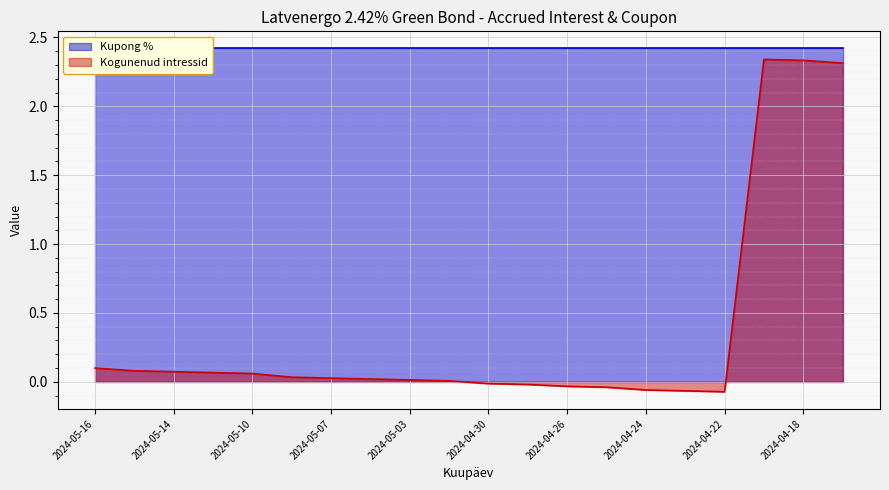

What is the difference between the second highest and minimum values?

2.4